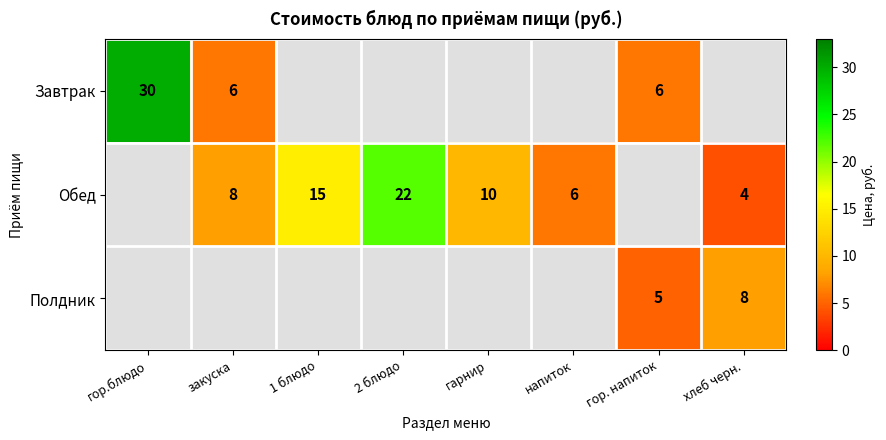

How many series are shown in this chart?

3